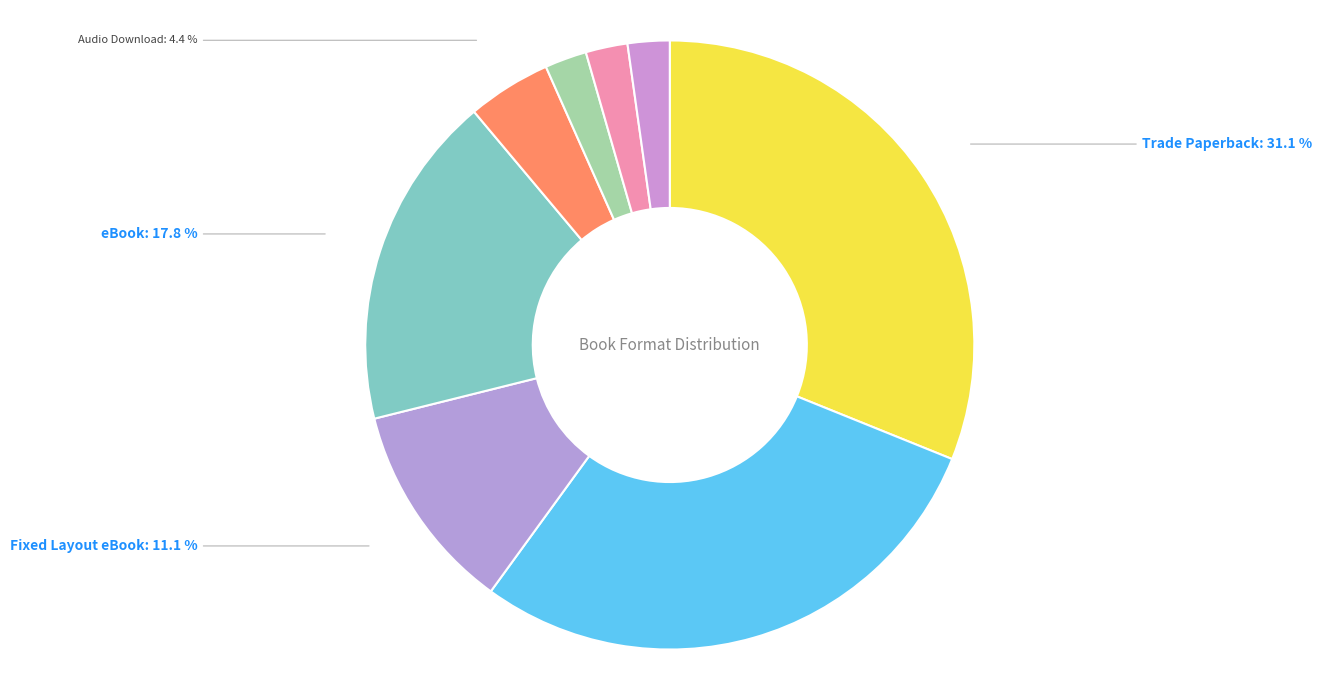

Is it true that Fixed Layout eBook is 11% of the pie?

True